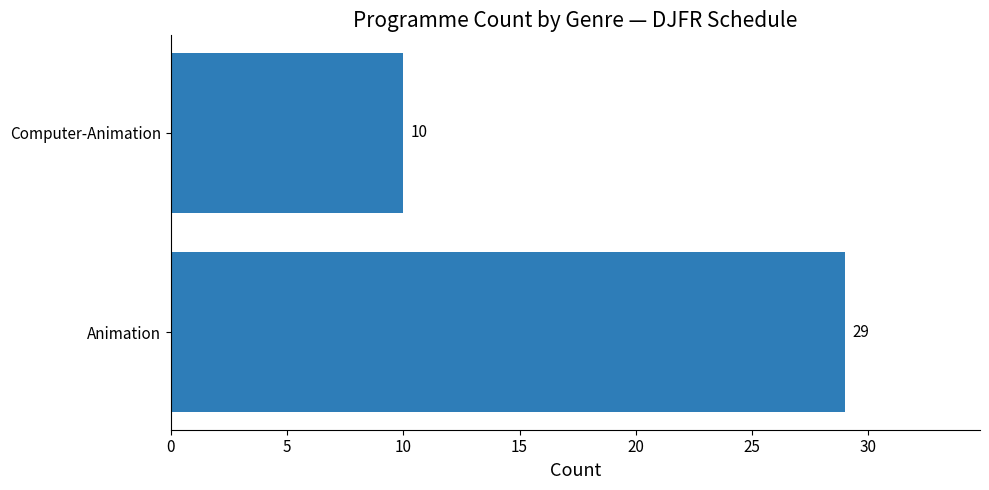

Reading bottom to top, what are all the values shown in this chart?

Animation=29	Computer-Animation=10